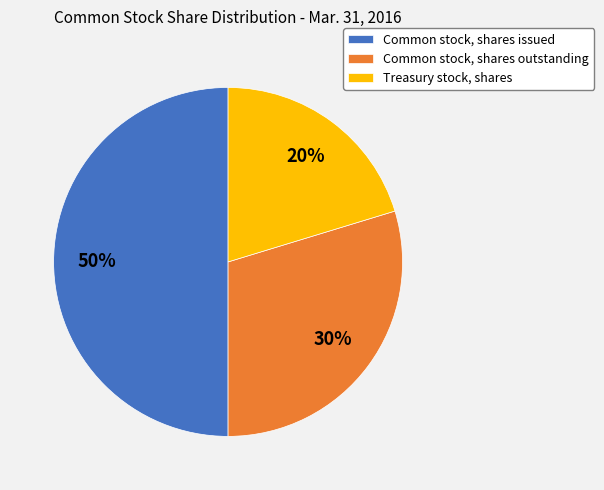

To the nearest percent, what is the average slice percentage?

33%